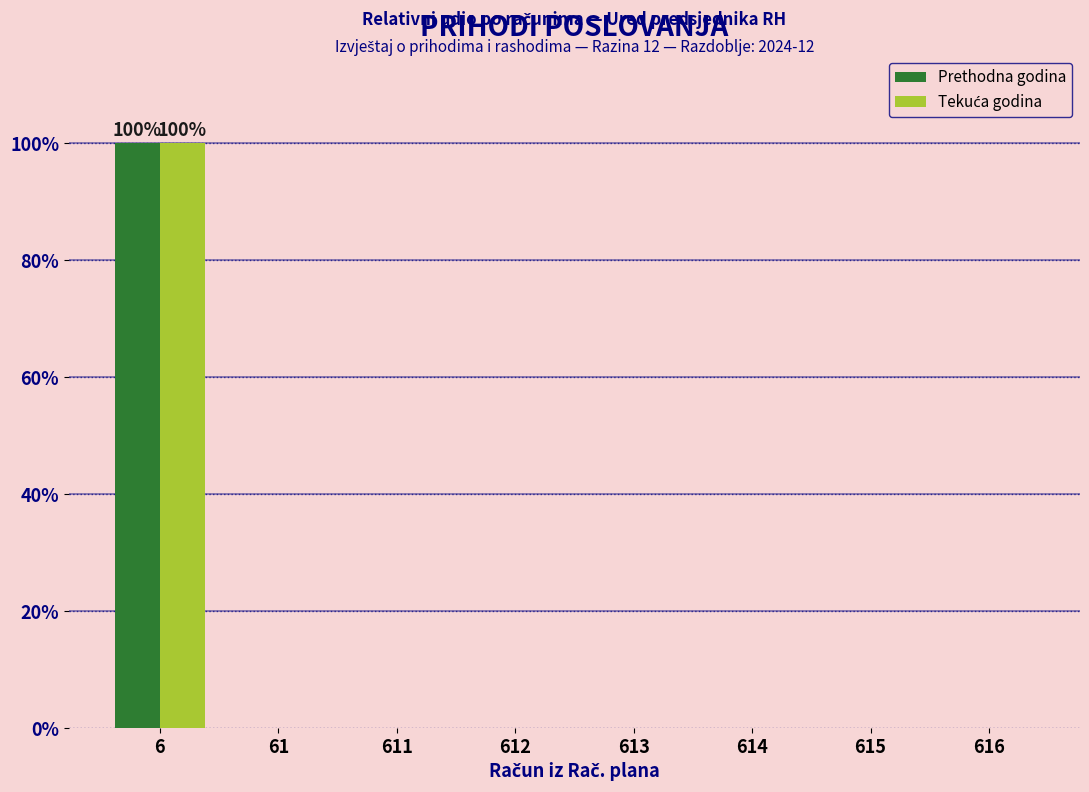

What is the total value across all series at 6?

200